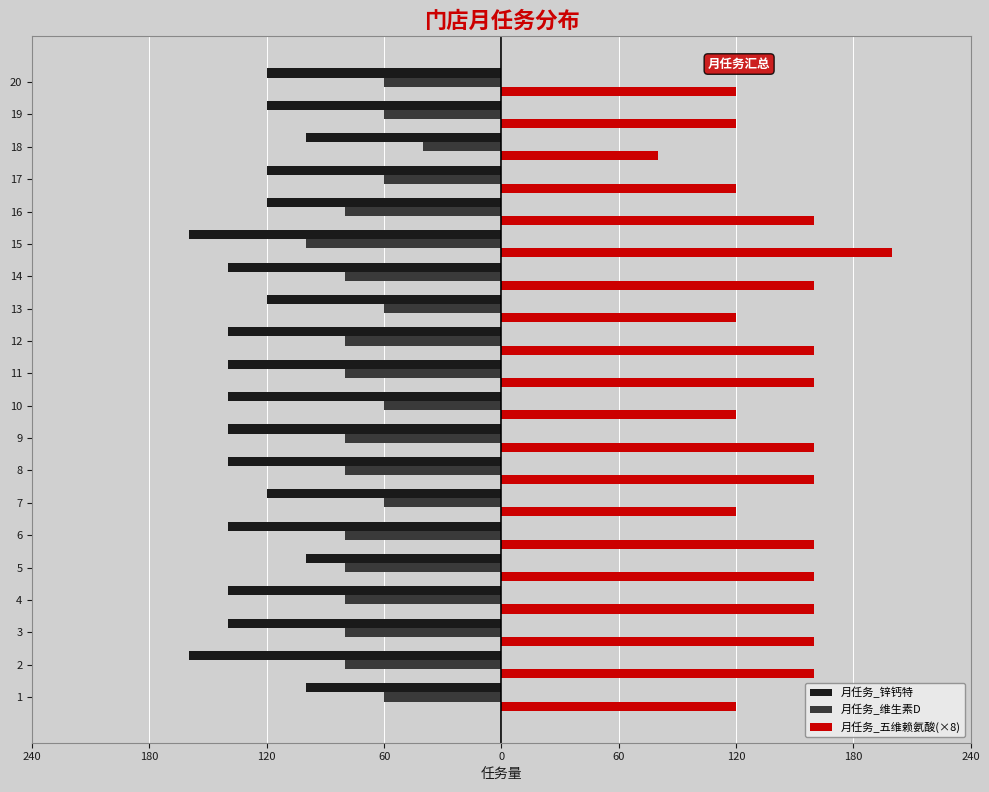

Which series has the largest total across all categories?

月任务_五维赖氨酸(×8)